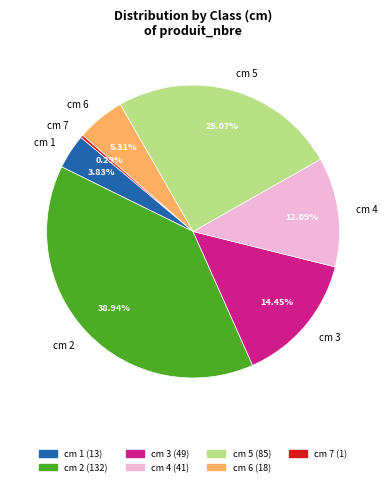

Approximately how many times larger is the value at cm 2 compared to cm 3?

2.7